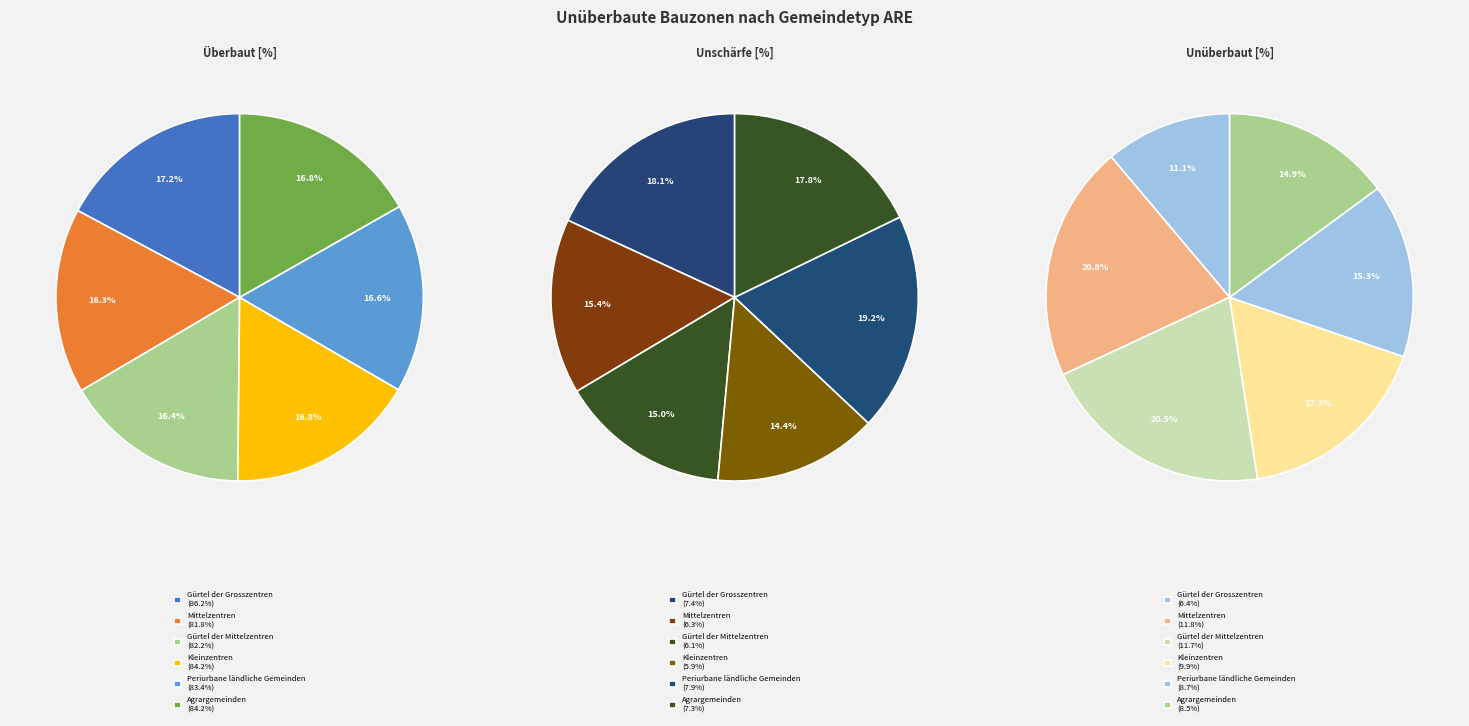

To the nearest percent, what is the difference between the largest and smallest slice percentages?

1%